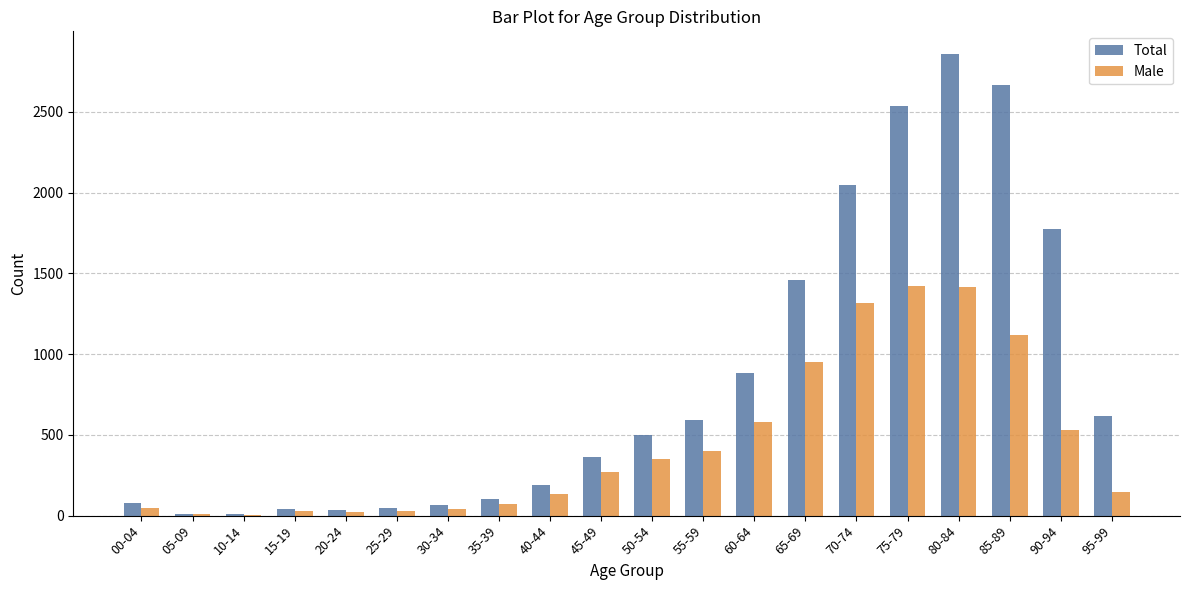

What is the total value across all series at 95-99?

763